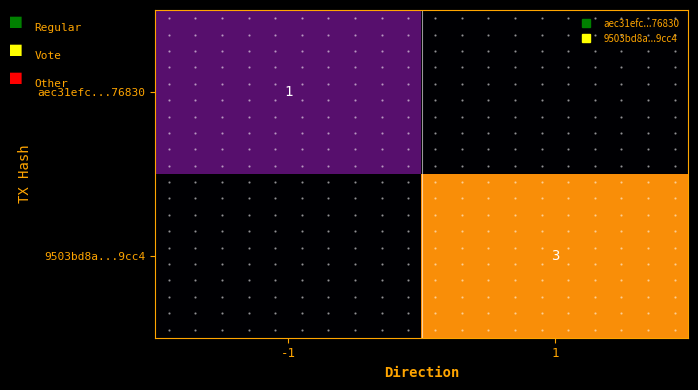

The aec31efc...76830 series shows 1 at -1. True or false?

False